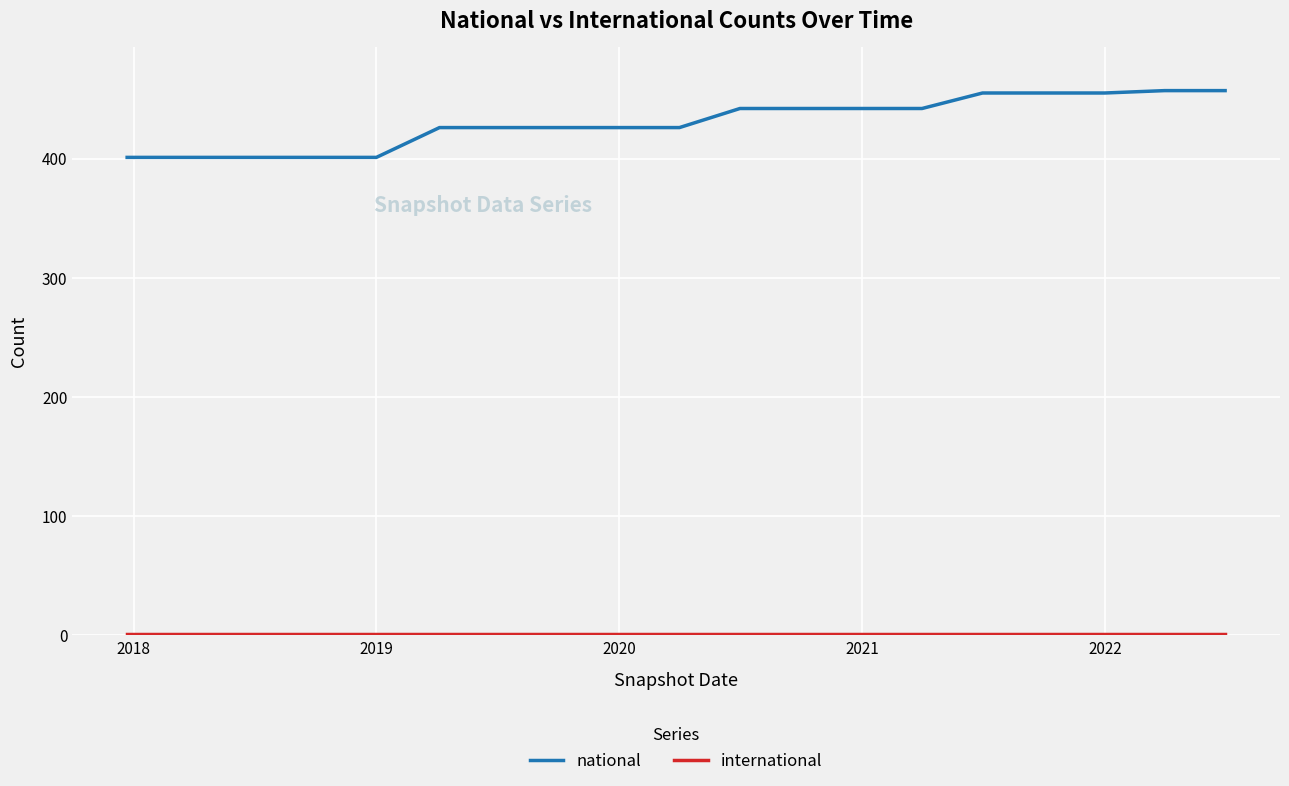

What is the minimum value for national?

401